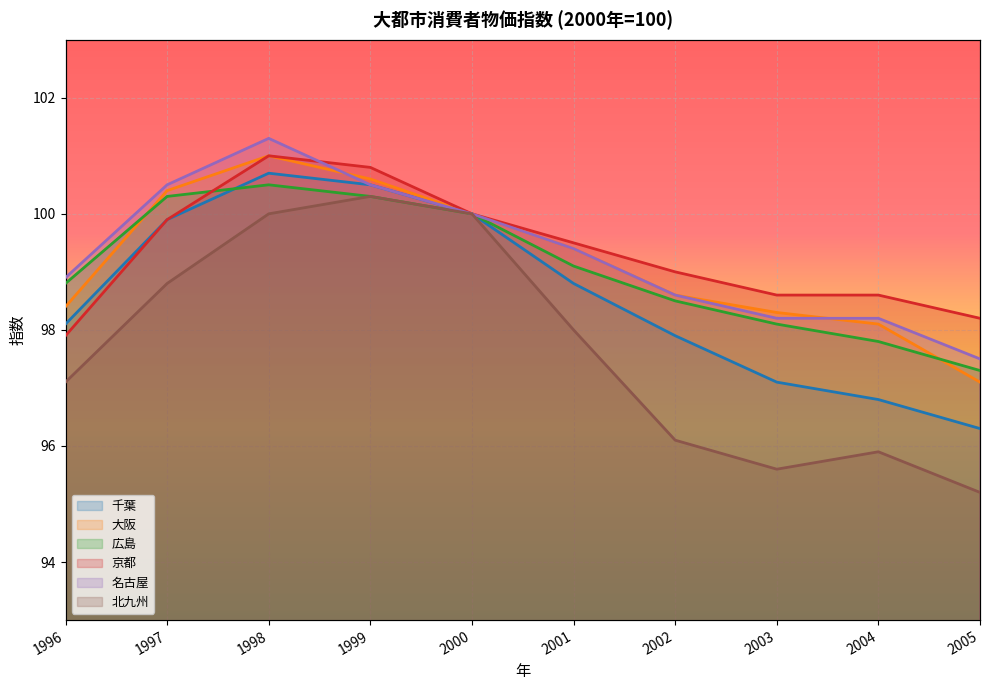

Which label corresponds to the smallest value in the chart?

2005